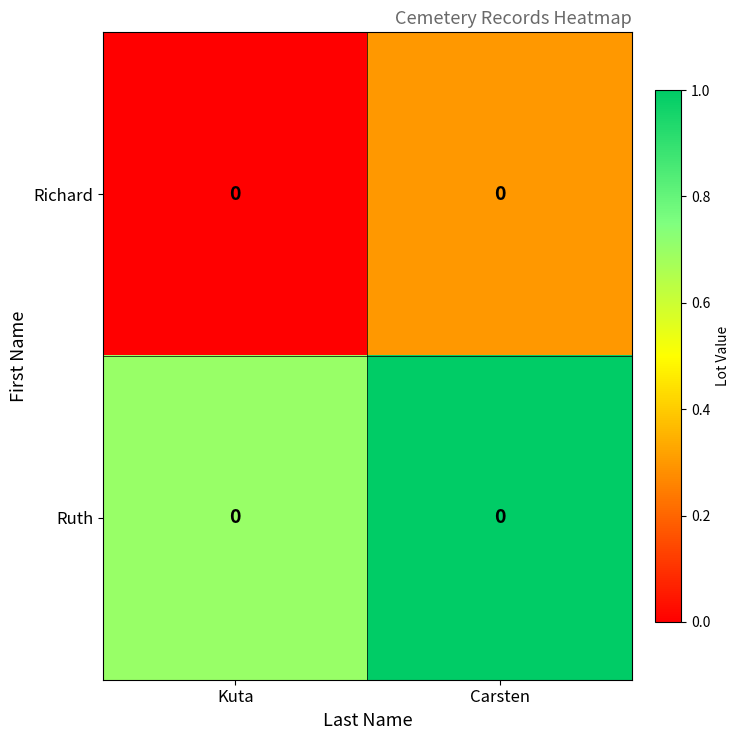

Rank the categories by Richard value from highest to lowest.

Carsten, Kuta